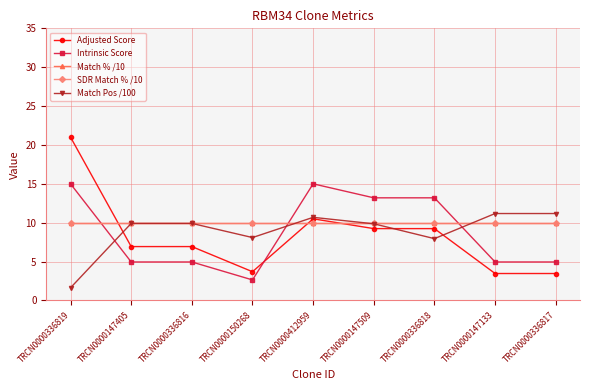

Does the chart have visible grid lines?

Yes